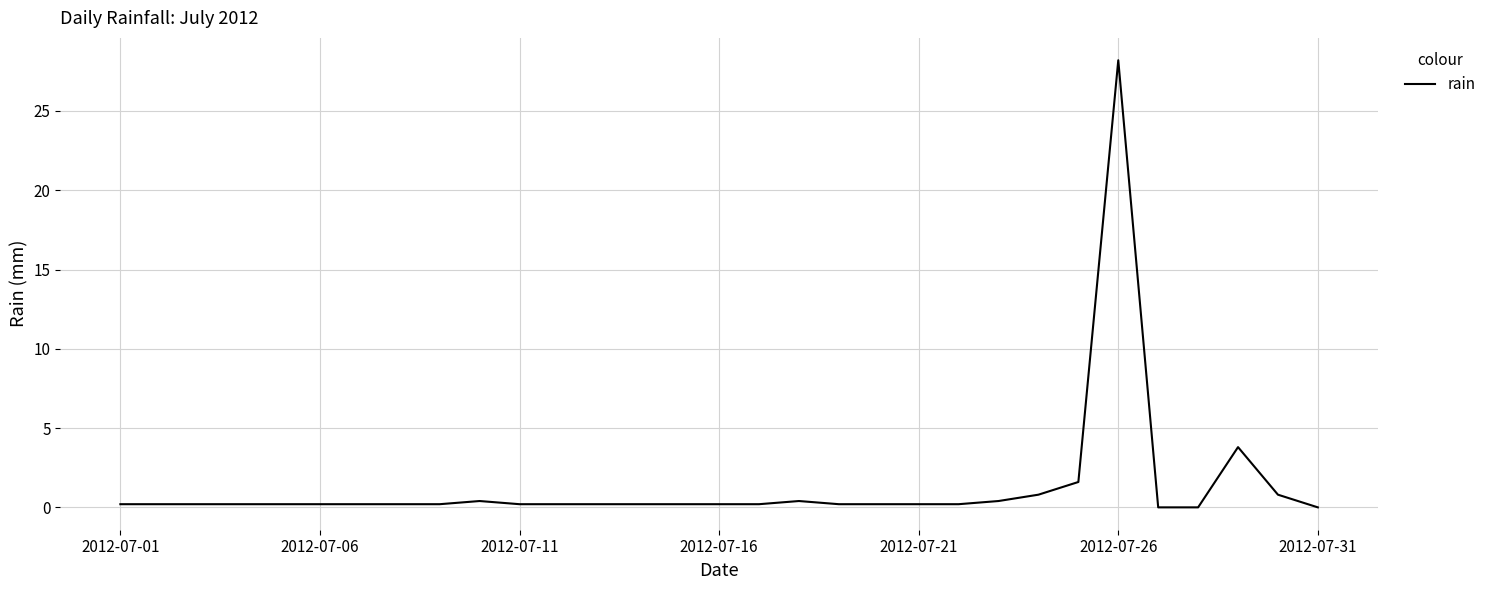

What is the maximum value shown in the chart?

28.2